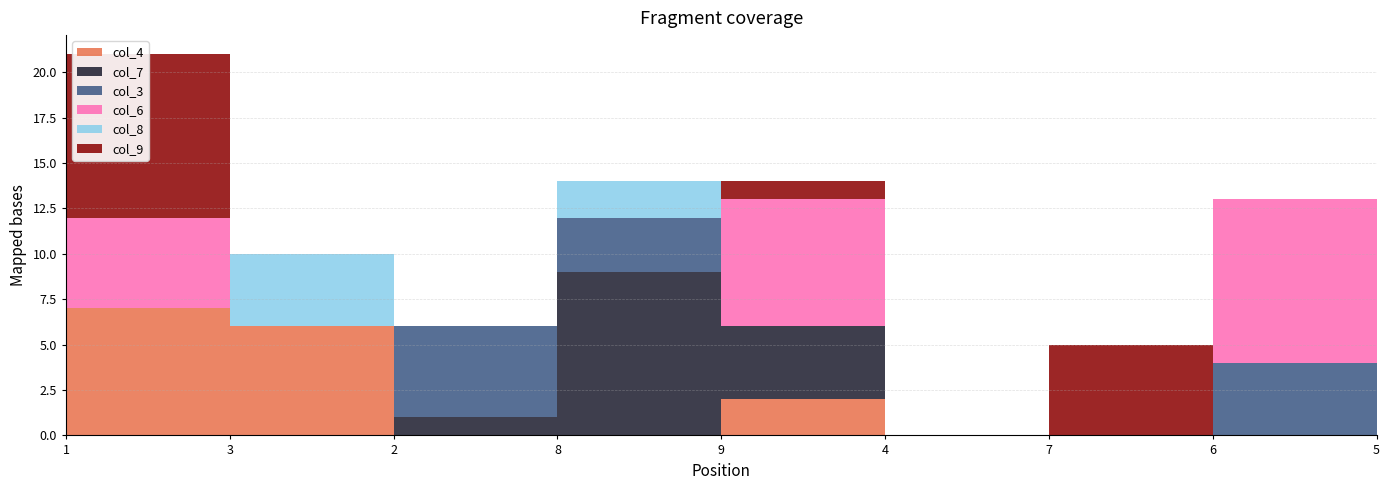

The value of col_6 at 9 is 4. True or false?

False